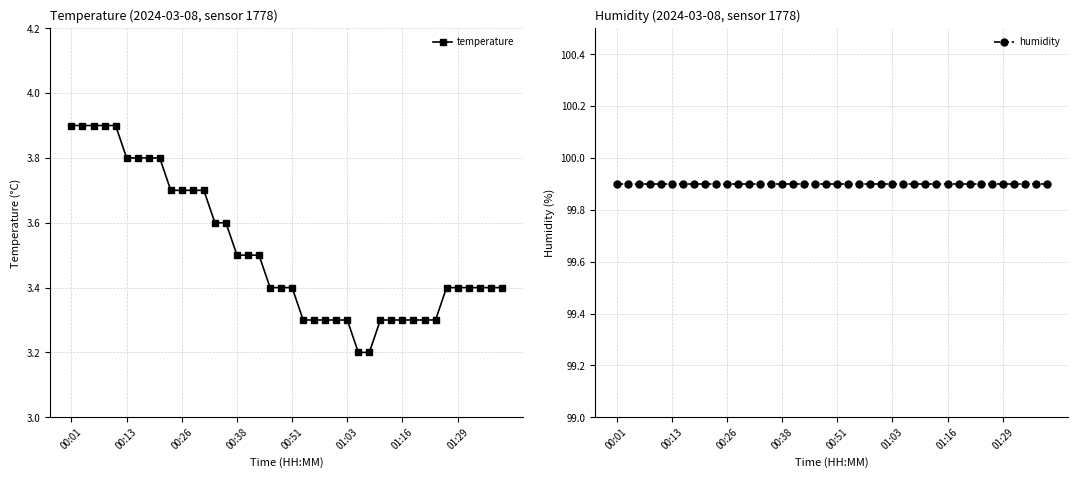

How many temperature values are between 3 and 4?

40